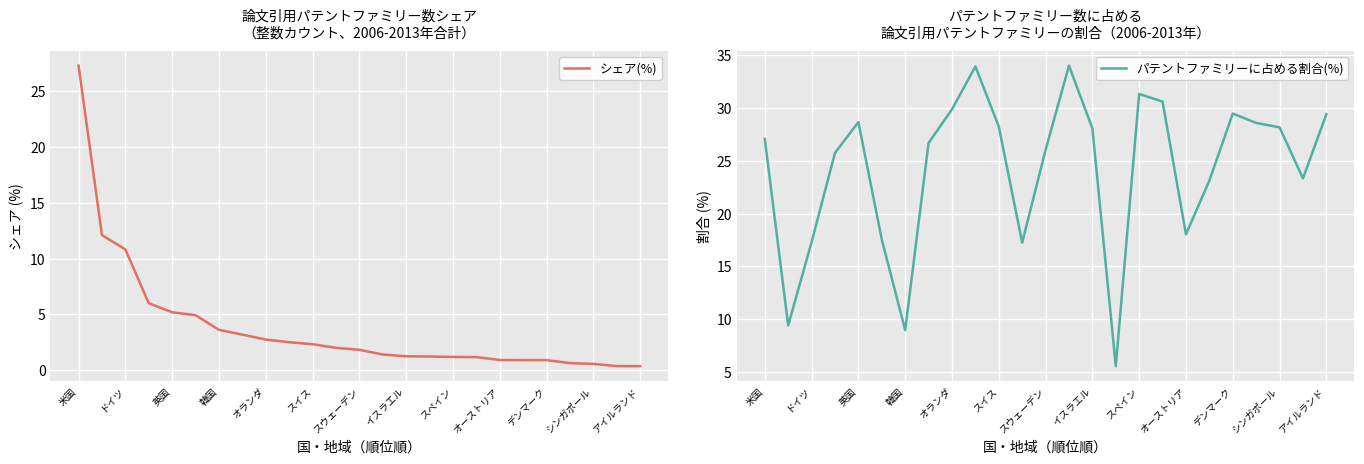

The パテントファミリーに占める割合(%) series shows 29.5 at デンマーク. True or false?

True